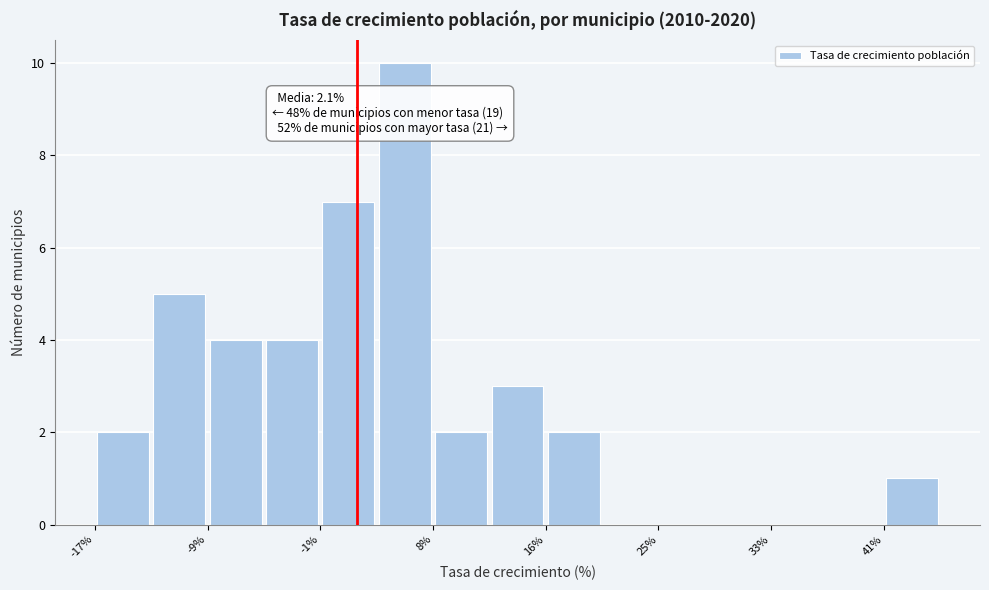

Which range on the x-axis has the tallest bar?

4 to 8